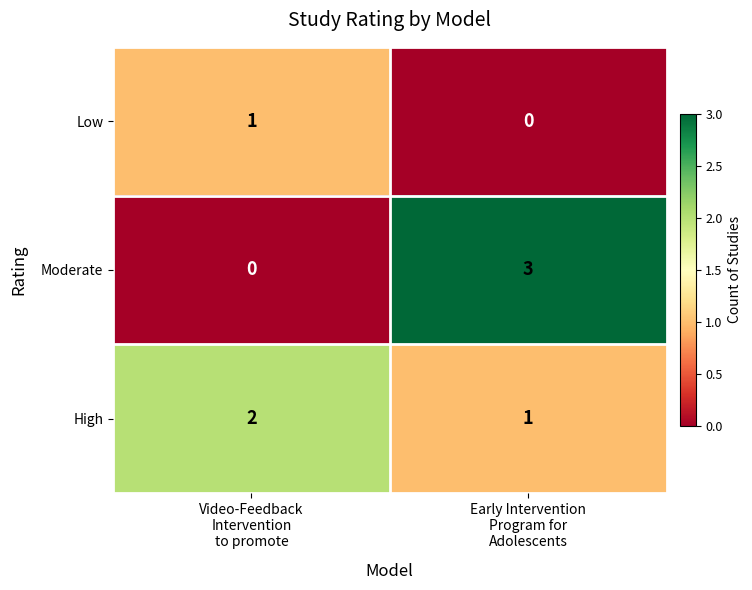

At how many categories does at least one series exceed 1?

2